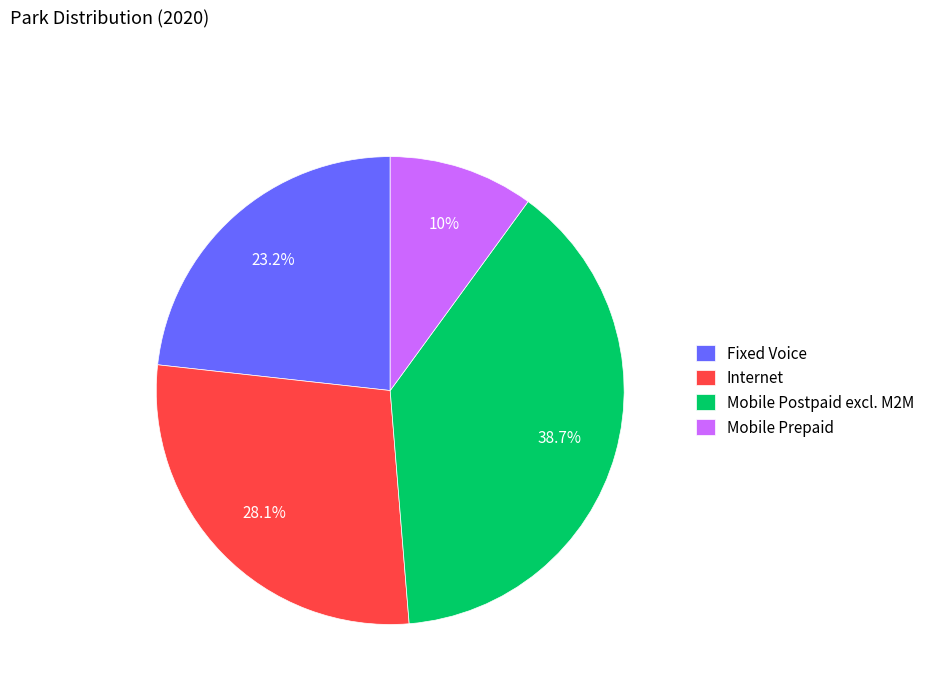

Rank the categories by value from lowest to highest.

Mobile Prepaid, Fixed Voice, Internet, Mobile Postpaid excl. M2M